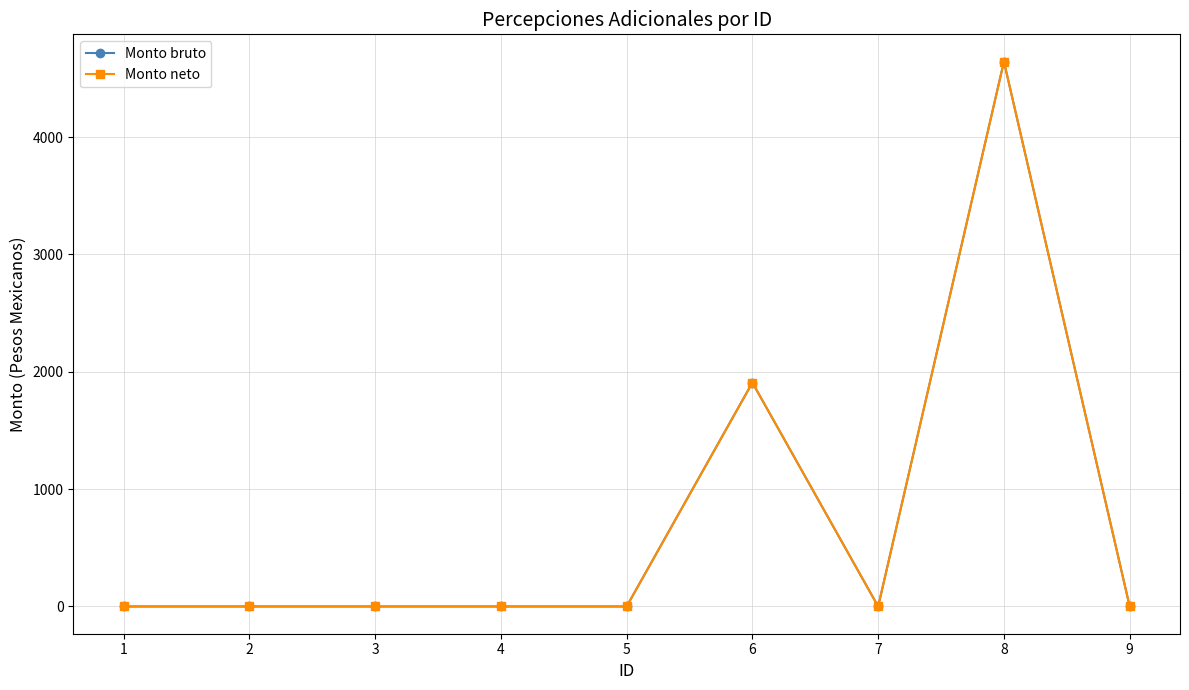

Does the chart have visible grid lines?

Yes